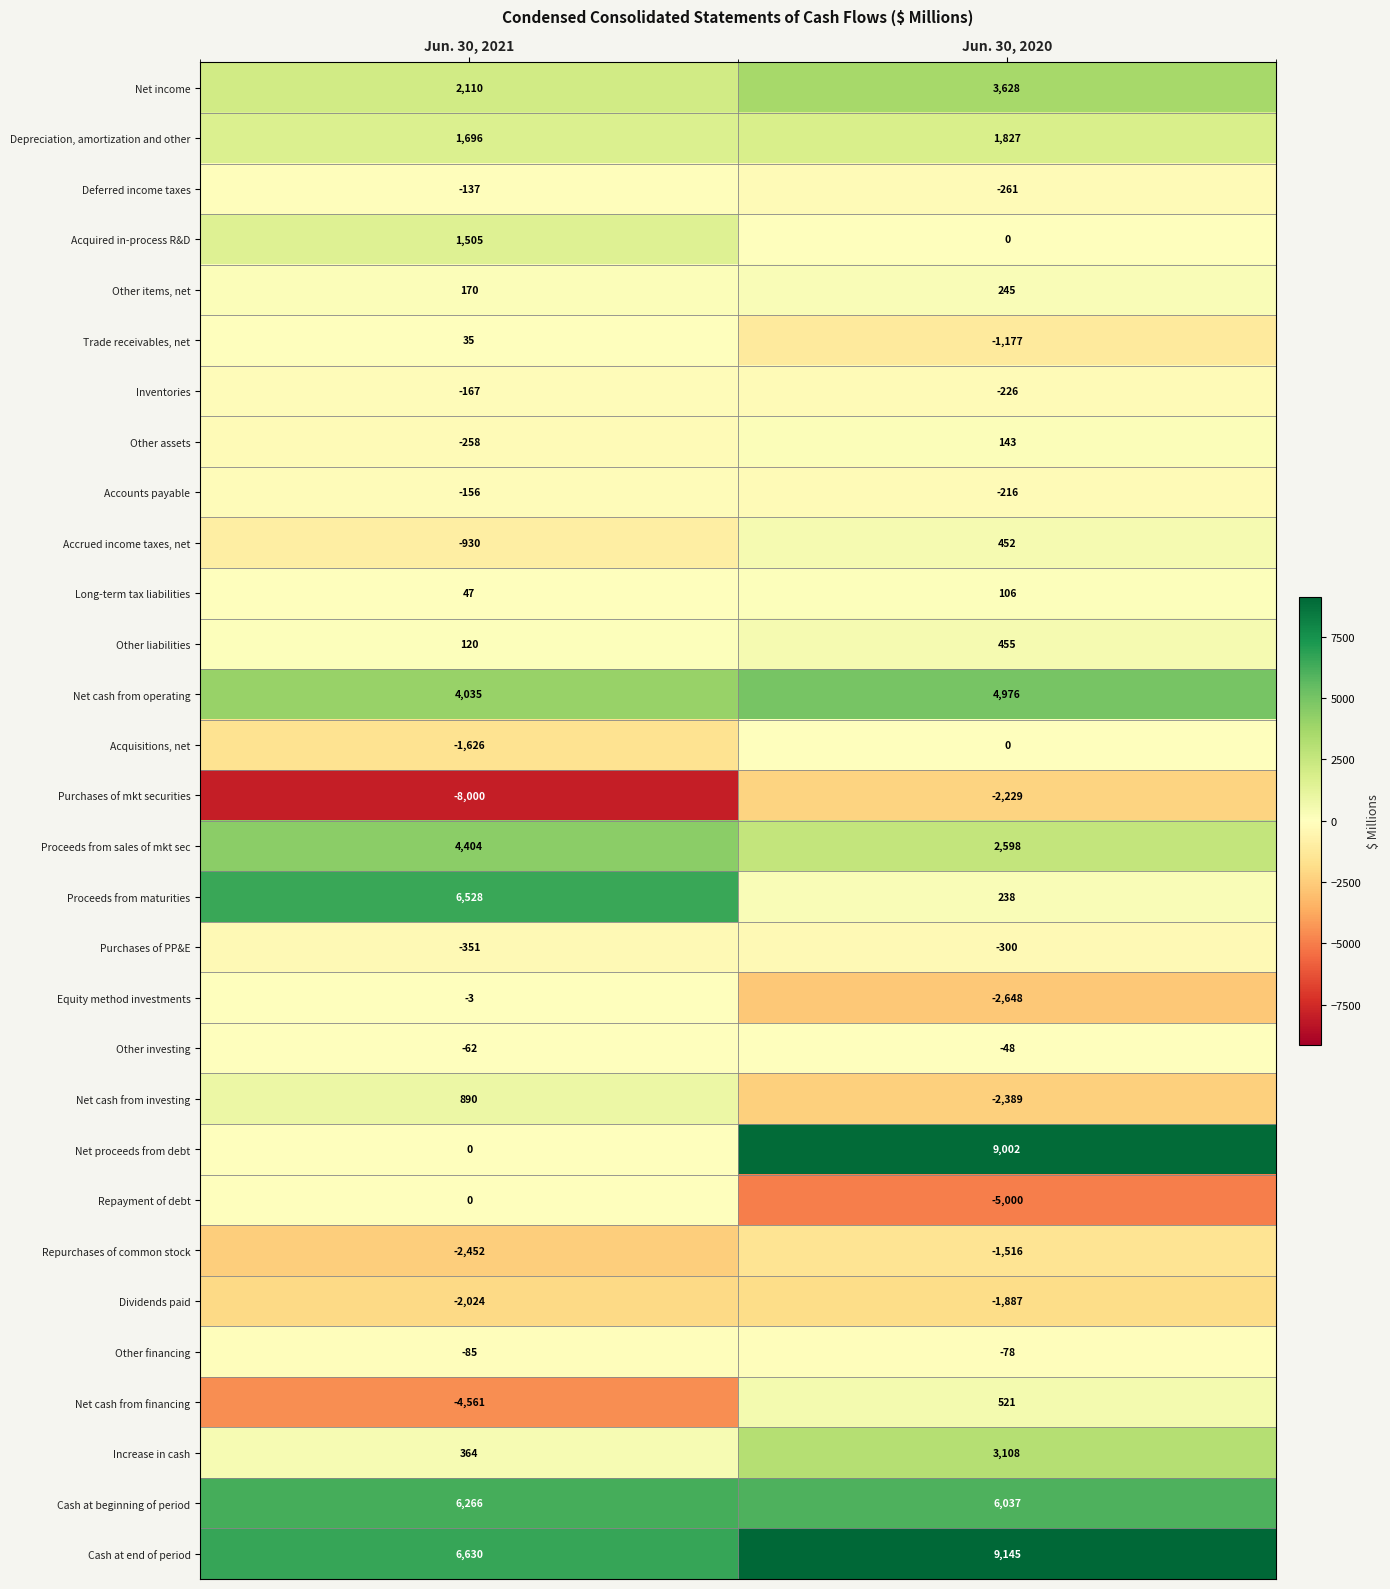

Which series changed the most between Jun. 30, 2021 and Jun. 30, 2020?

Net proceeds from debt